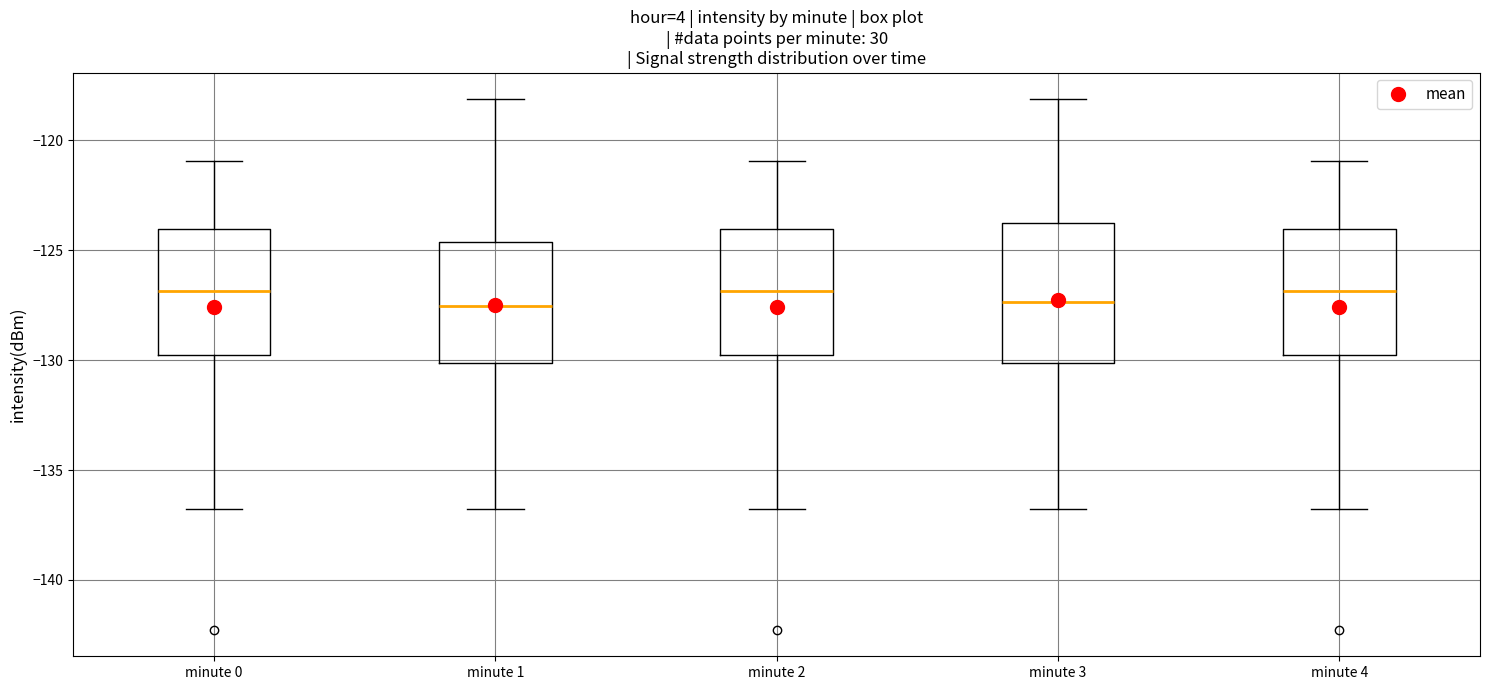

Reading left to right, read every box against the y-axis: the position of its median line, the range the box covers, and the ends of its whiskers. The values are not printed on the chart, so give them approximately, as read against the axis.

minute 0: median -127.0, box -130.0 to -124.0, whiskers -137.0 to -121.0
minute 1: median -127.5, box -130.0 to -124.5, whiskers -137.0 to -118.0
minute 2: median -127.0, box -130.0 to -124.0, whiskers -137.0 to -121.0
minute 3: median -127.5, box -130.0 to -124.0, whiskers -137.0 to -118.0
minute 4: median -127.0, box -130.0 to -124.0, whiskers -137.0 to -121.0